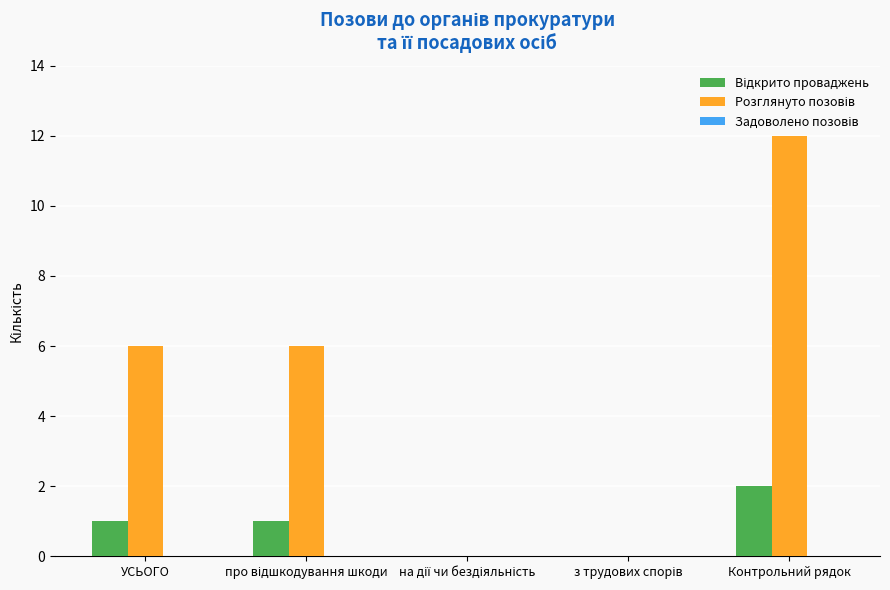

What is the total value across all series at УСЬОГО?

7